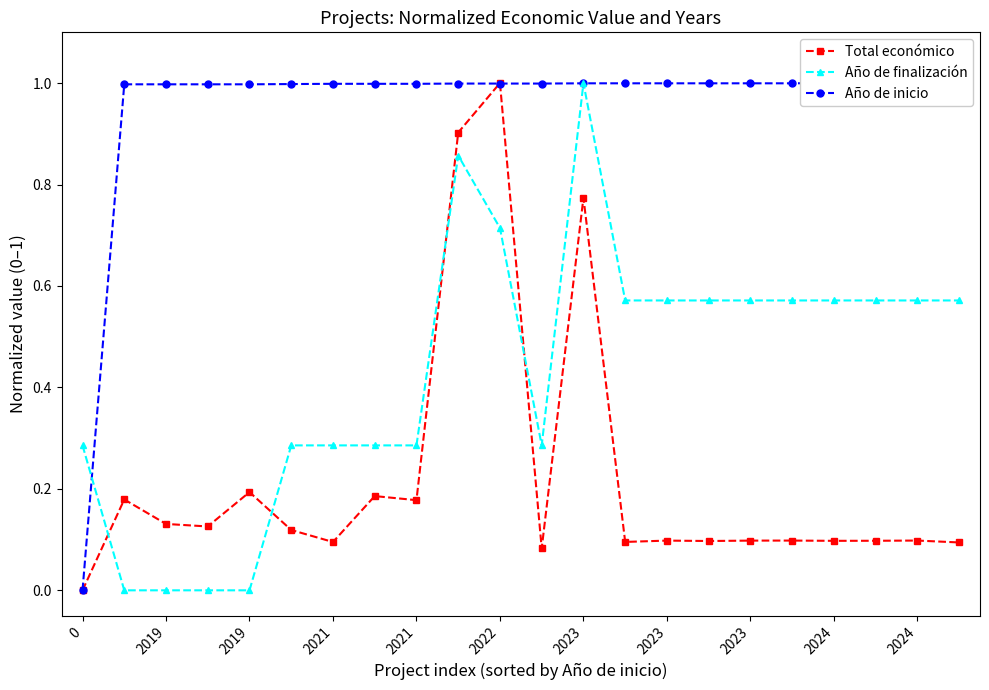

True or false: Total económico has a value of 1.0 at 2022.

True